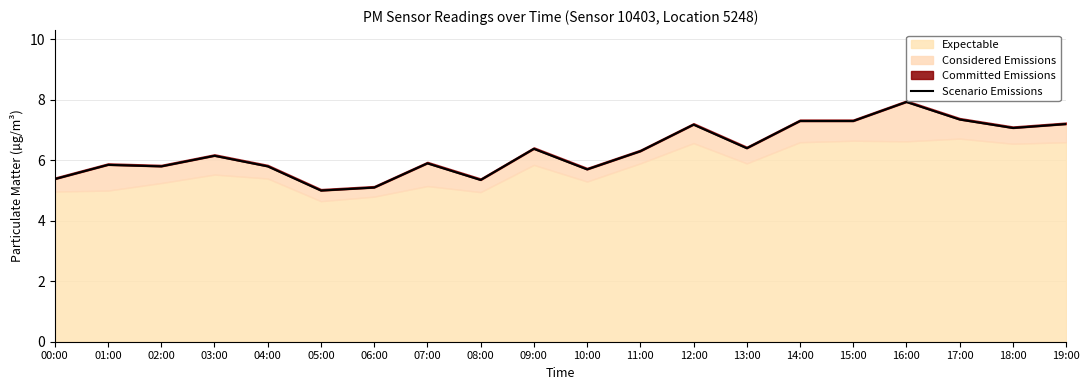

What is the difference between the maximum and minimum values?

2.9